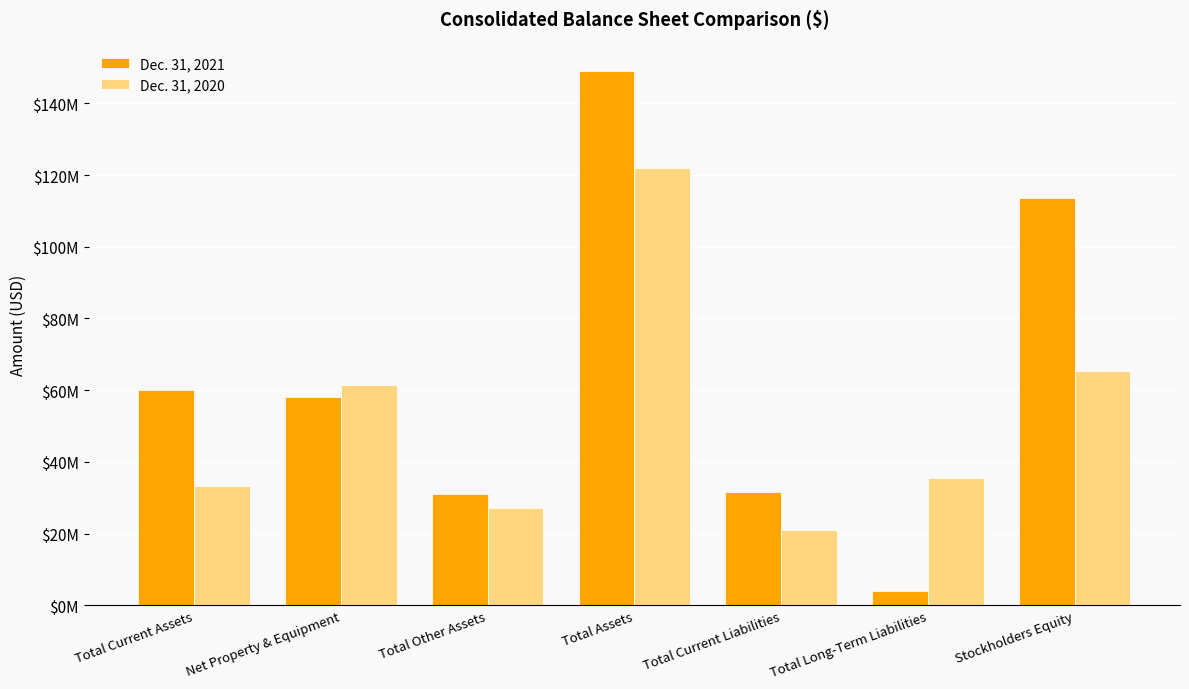

What is the value of the Dec. 31, 2021 bar at the 1st from the left?

59935257